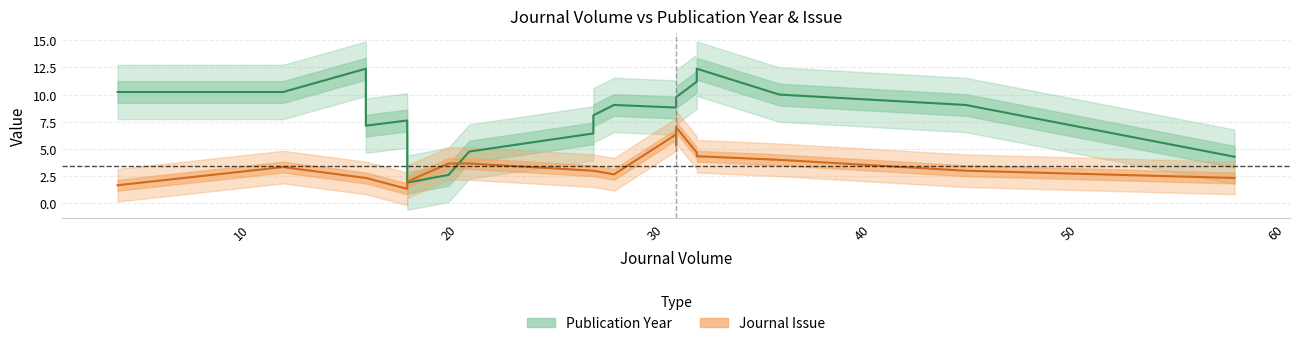

Rank the series by their average value, from highest to lowest.

Publication Year, Journal Issue